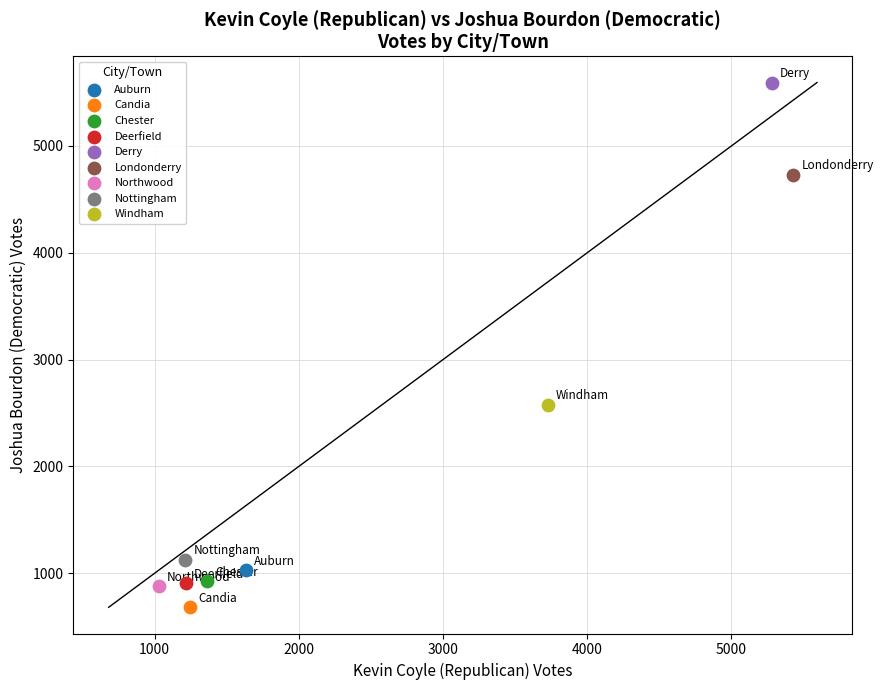

Which series contains the lowest Y value?

Candia